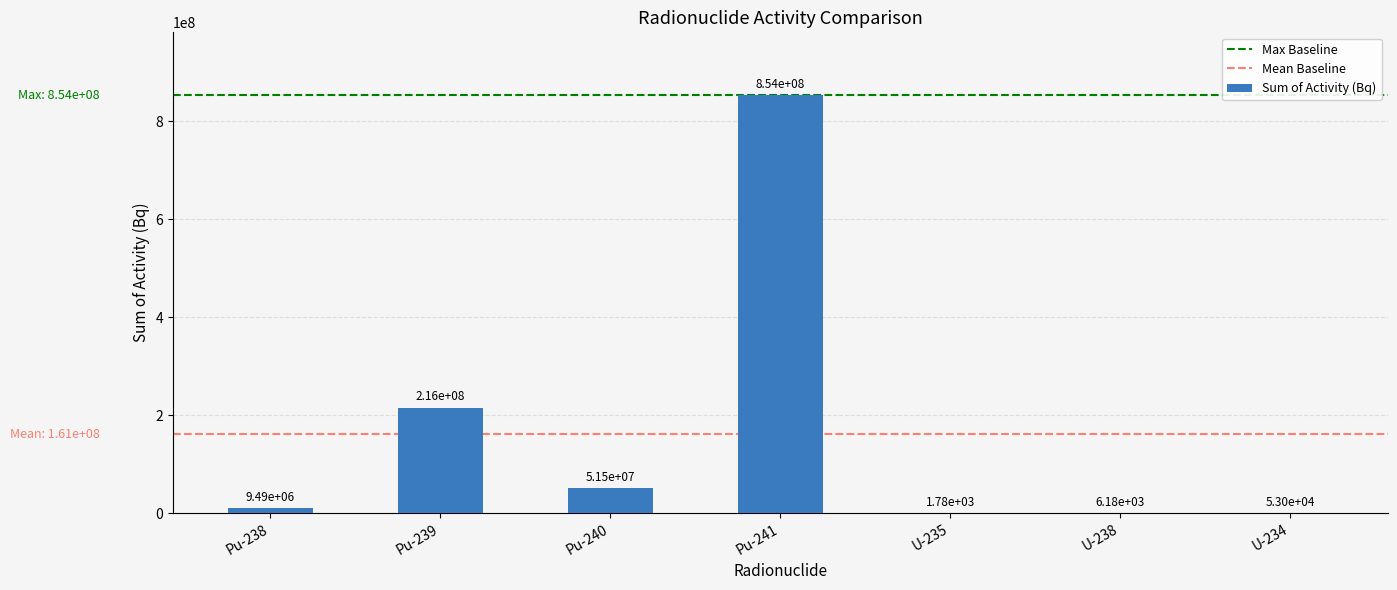

What is the sum of all values?

1130201127.2